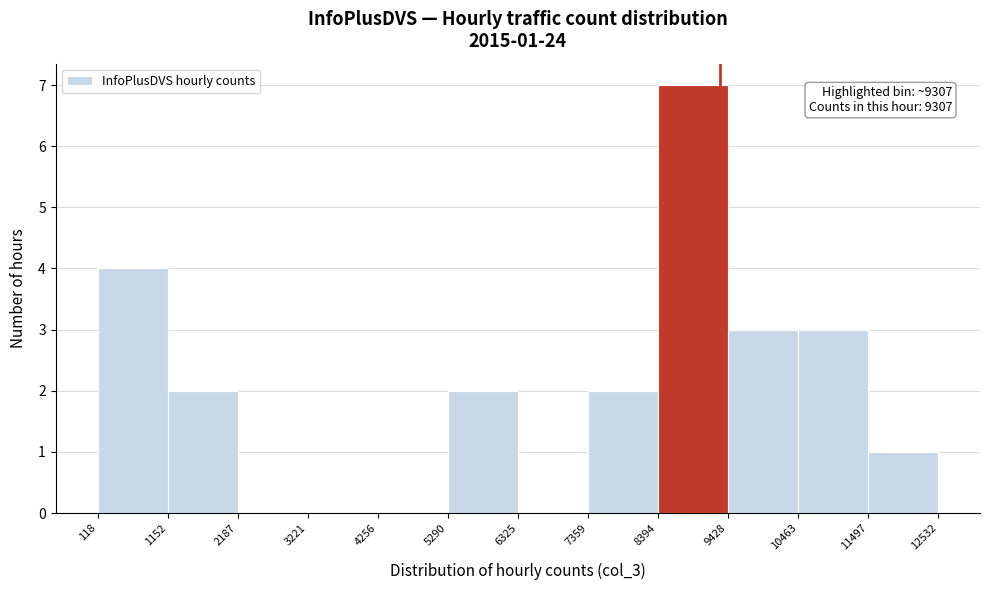

Over which range of the x-axis is the bar tallest?

8394 to 9428